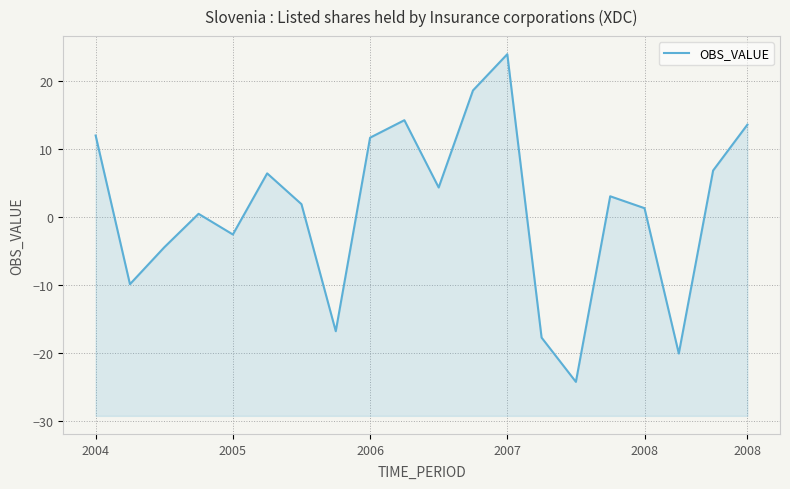

What is the approximate value at 2006?

11.7